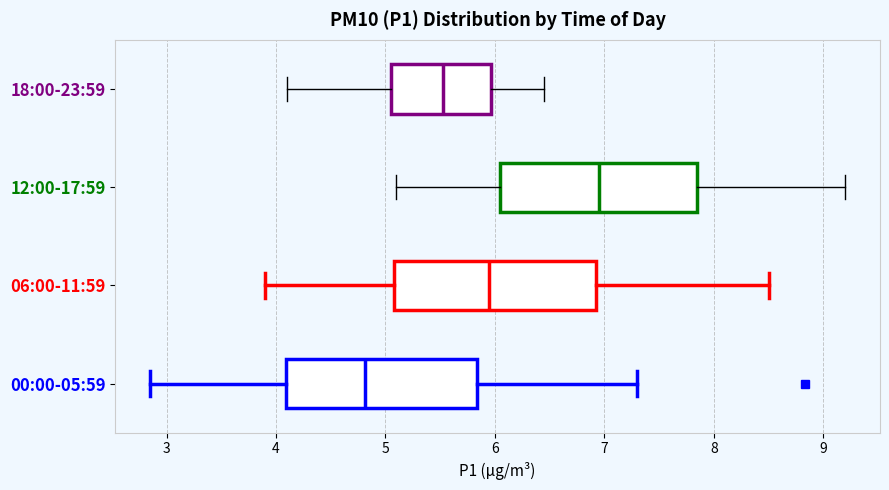

Which box's median line is the furthest to the left?

00:00-05:59